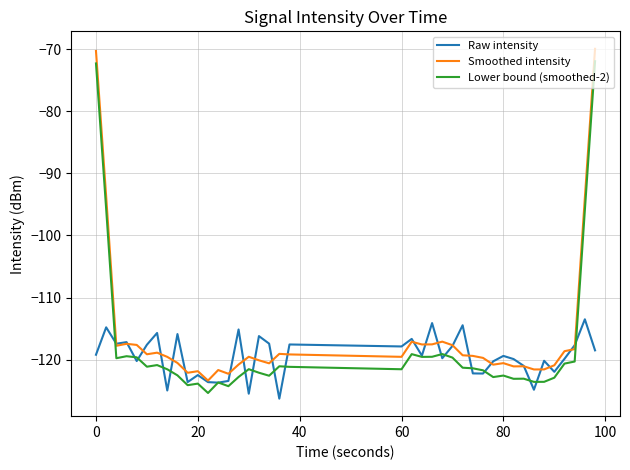

What is the highest value of the Lower bound (smoothed-2) series?

-71.9